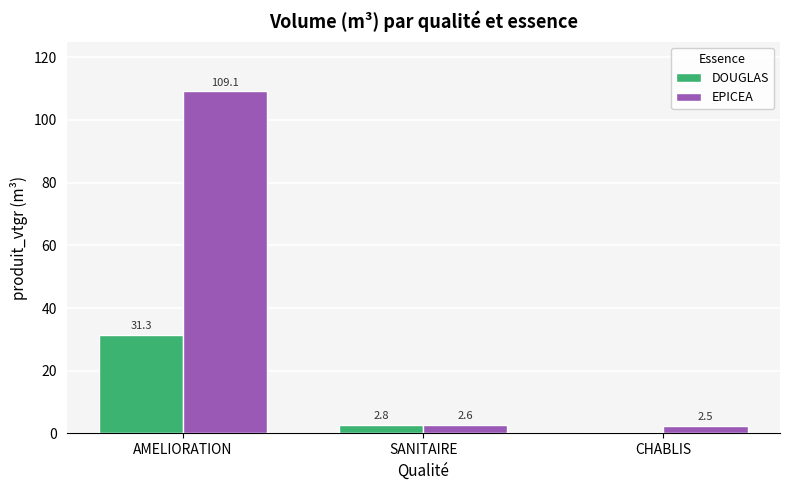

How many groups of bars are there?

3